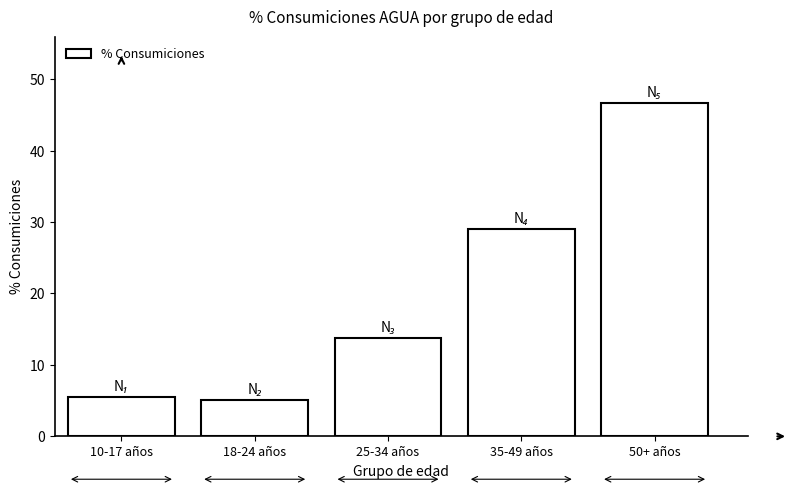

Reading right to left, list all the values displayed in this chart.

50+ años=46.6	35-49 años=29.0	25-34 años=13.8	18-24 años=5.0	10-17 años=5.5